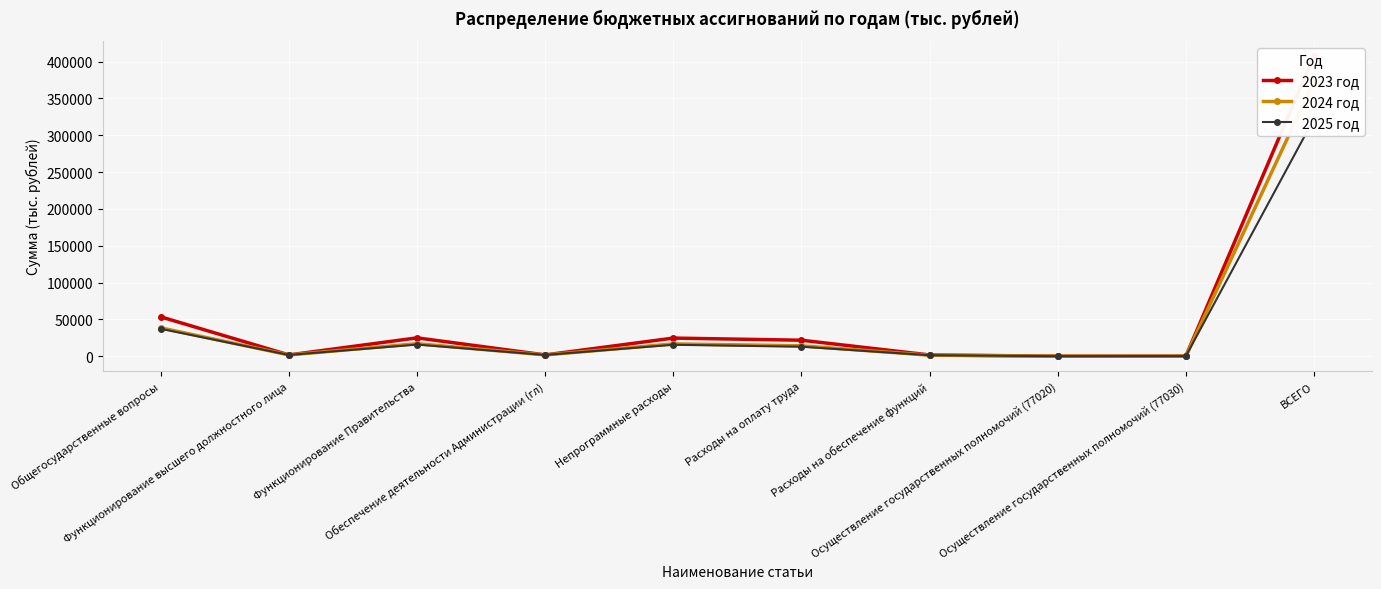

What is the difference between the second highest and minimum values in the 2025 год series?

37110.6